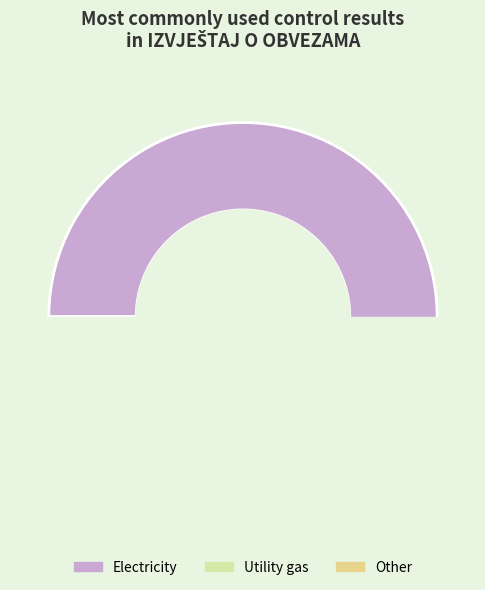

To the nearest percent, what is the average slice percentage?

33%